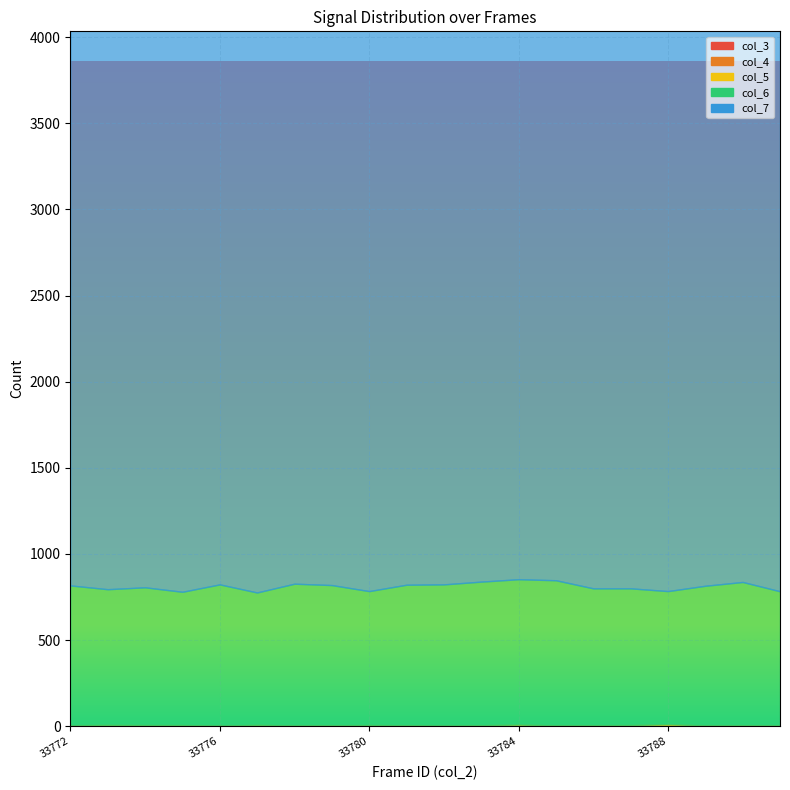

Reading left to right, list all the values displayed in this chart.

col_3: 33772=0	33773=0	33774=0	33775=0	33776=0	33777=0	33778=0	33779=0	33780=0	33781=0	33782=0	33783=0	33784=0	33785=0	33786=0	33787=0	33788=0	33789=0	33790=0	33791=0
col_4: 33772=0	33773=0	33774=0	33775=0	33776=0	33777=0	33778=0	33779=0	33780=0	33781=0	33782=0	33783=0	33784=0	33785=0	33786=0	33787=0	33788=0	33789=0	33790=0	33791=0
col_5: 33772=5	33773=7	33774=6	33775=6	33776=3	33777=7	33778=4	33779=5	33780=6	33781=5	33782=3	33783=5	33784=9	33785=4	33786=5	33787=6	33788=11	33789=4	33790=5	33791=4
col_6: 33772=812	33773=788	33774=800	33775=774	33776=820	33777=769	33778=823	33779=814	33780=778	33781=816	33782=820	33783=834	33784=844	33785=843	33786=795	33787=794	33788=773	33789=811	33790=832	33791=779
col_7: 33772=3421	33773=3467	33774=3508	33775=3402	33776=3423	33777=3422	33778=3422	33779=3426	33780=3393	33781=3461	33782=3507	33783=3383	33784=3507	33785=3497	33786=3404	33787=3448	33788=3365	33789=3421	33790=3447	33791=3382